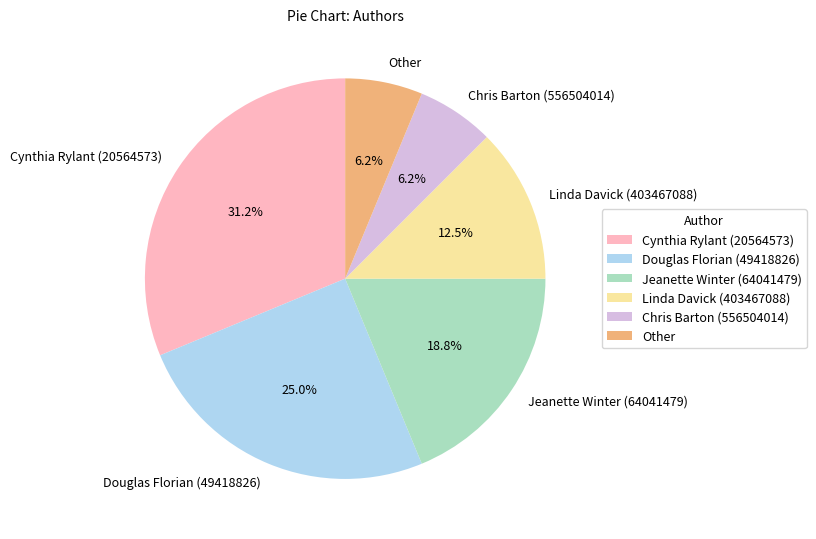

Is there any slice that represents more than half of the pie?

No